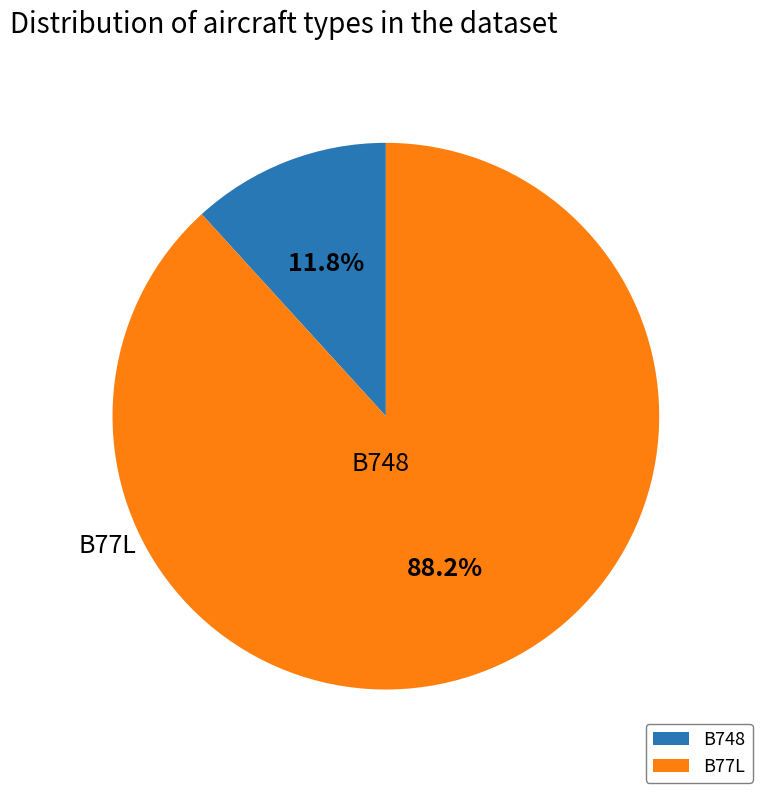

Is the sum of B748 and B77L greater than half?

Yes